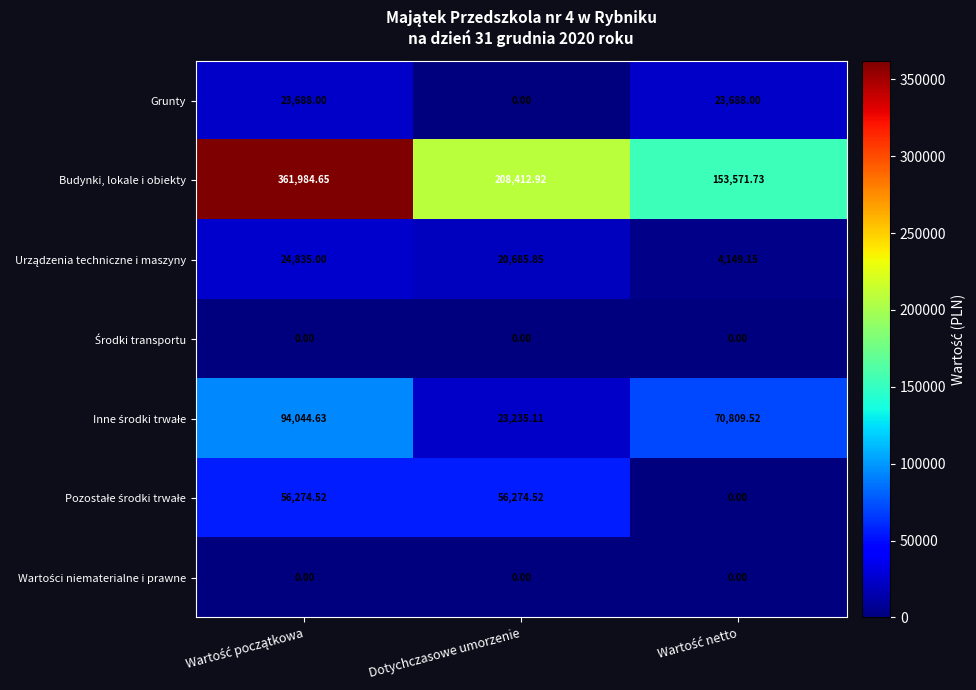

Which series has the widest spread of values?

Budynki, lokale i obiekty